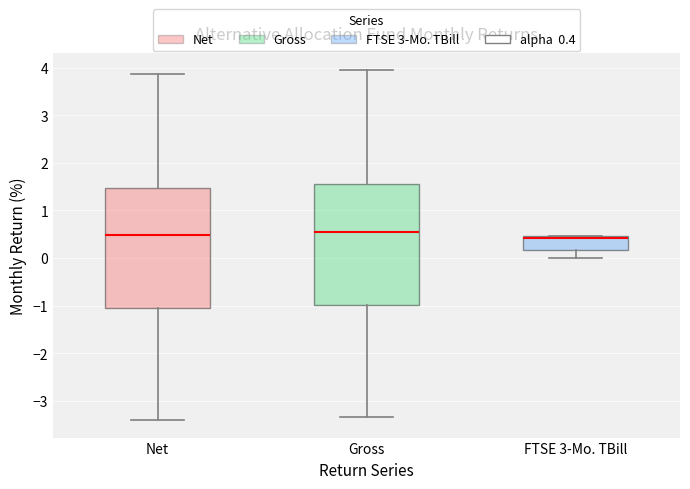

Reading left to right, transcribe this box plot: for each box, give where its median line is, the range the box spans, and where its two whiskers end, as read against the y-axis. The values are not printed on the chart, so give them approximately, as read against the axis.

Net: median 0.5, box -1.1 to 1.5, whiskers -3.4 to 3.9
Gross: median 0.6, box -1.0 to 1.6, whiskers -3.3 to 4.0
FTSE 3-Mo. TBill: median 0.4, box 0.2 to 0.5, whiskers 0.0 to 0.5